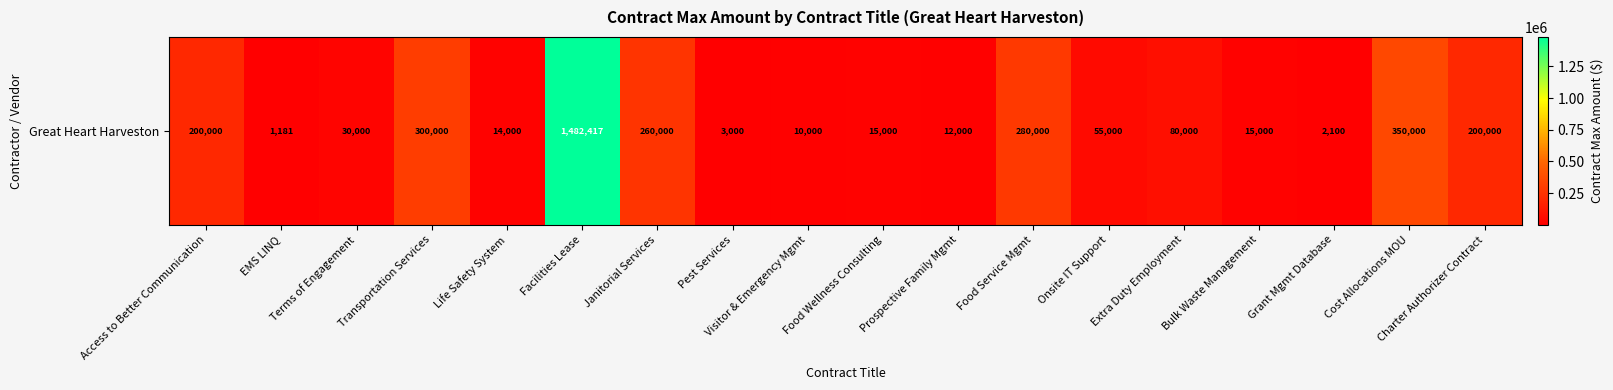

Rank the categories by value from highest to lowest.

Facilities Lease, Cost Allocations MOU, Transportation Services, Food Service Mgmt, Janitorial Services, Access to Better Communication, Charter Authorizer Contract, Extra Duty Employment, Onsite IT Support, Terms of Engagement, Food Wellness Consulting, Bulk Waste Management, Life Safety System, Prospective Family Mgmt, Visitor & Emergency Mgmt, Pest Services, Grant Mgmt Database, EMS LINQ